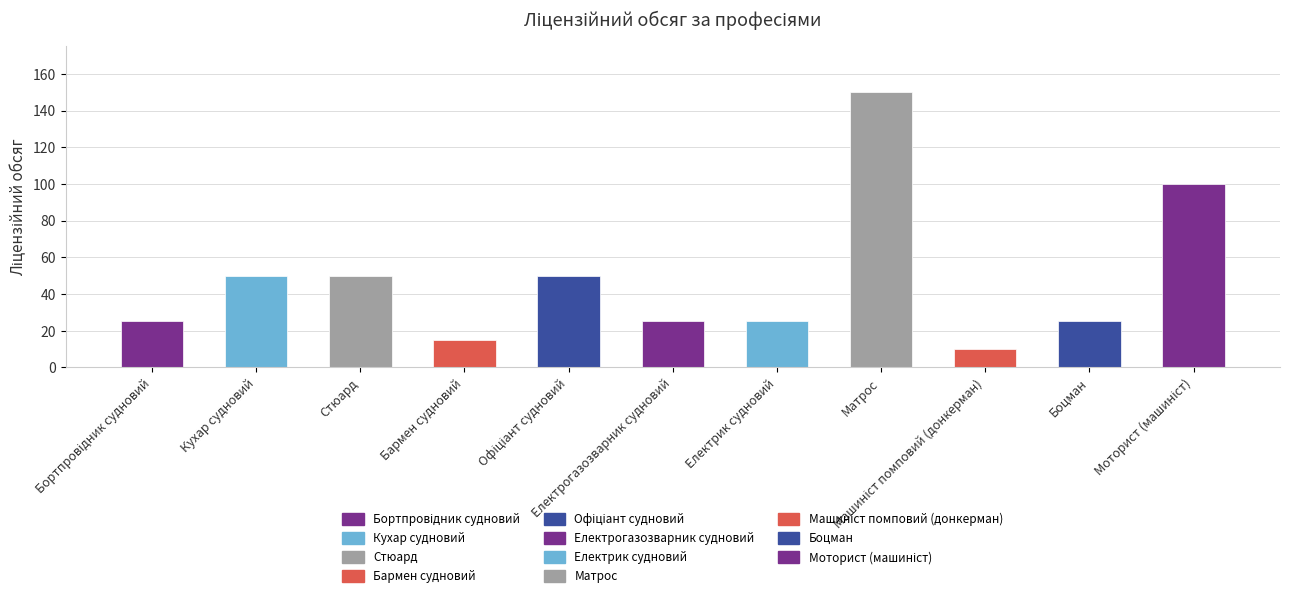

What is the change in value from 5123 Офіціант судновий to 7212 Електрогазозварник судновий?

-25